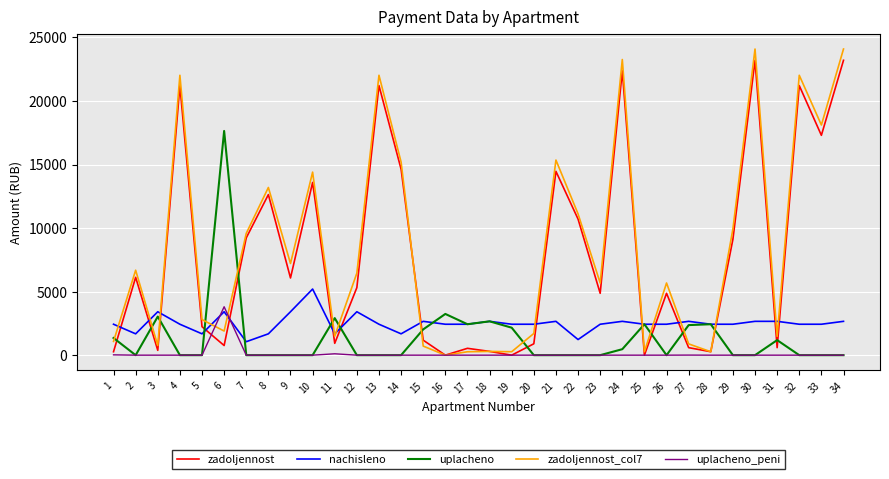

The value of zadoljennost at 12 is 5314.4. True or false?

True